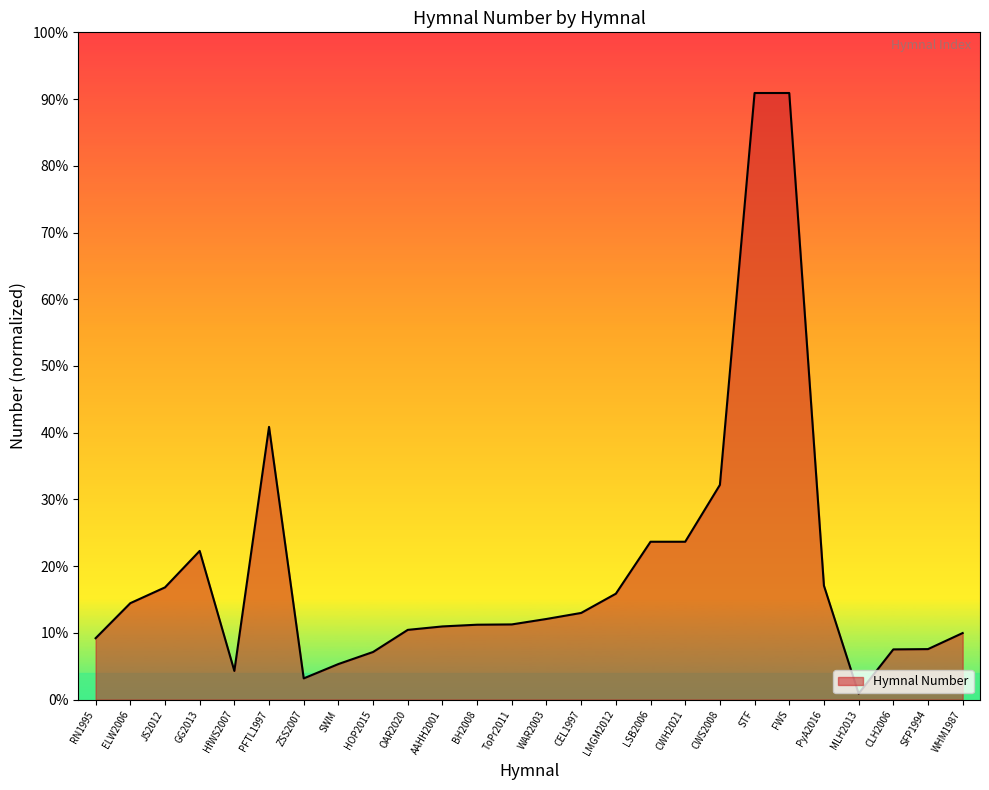

Reading left to right, list all the values displayed in this chart.

RN1995=214	ELW2006=336	JS2012=391	GG2013=518	HfWS2007=100	PFTL1997=950	ZSS2007=74	SWM=124	HOP2015=166	OAR2020=243	AAHH2001=255	BH2008=261	ToPr2011=262	WAR2003=281	CEL1997=302	LMGM2012=369	LSB2006=550	CWH2021=550	CWS2008=748	STF=2113	FWS=2113	PyA2016=397	MLH2013=21	CLH2006=175	SFP1994=176	WHM1987=232